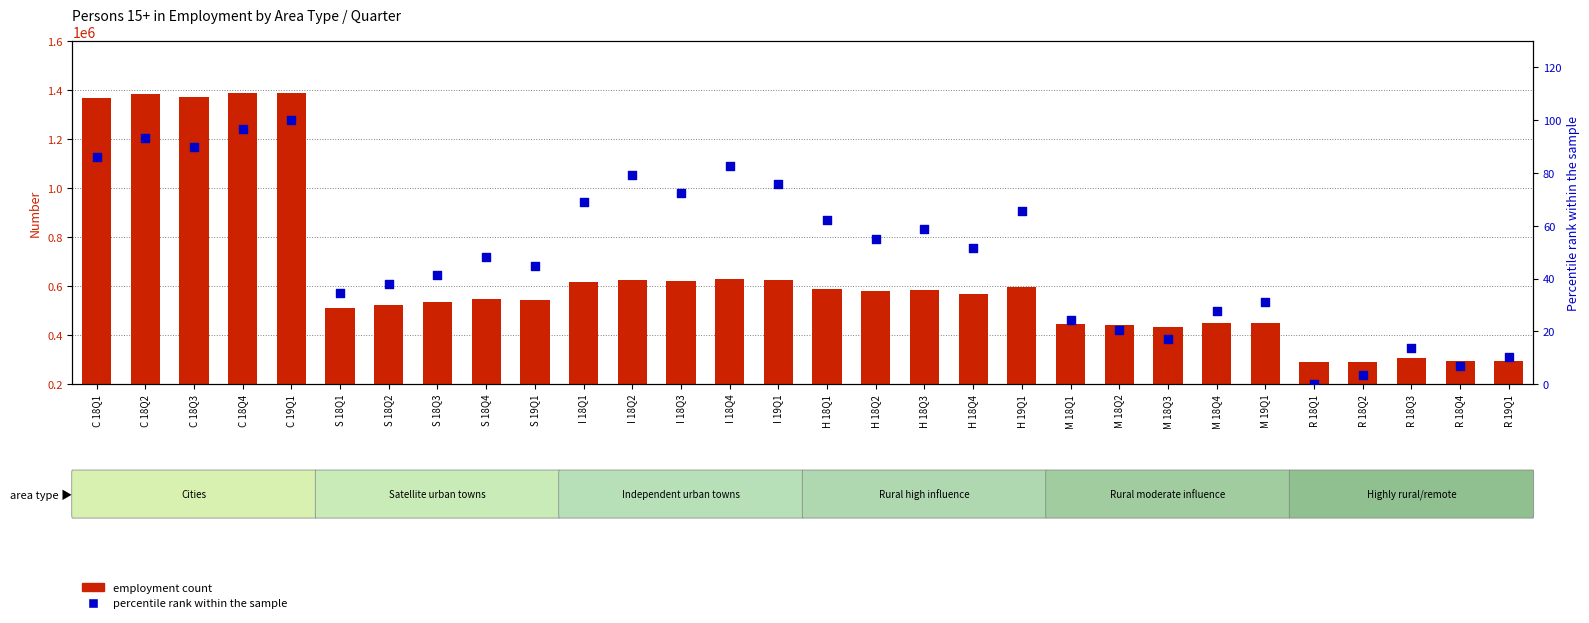

Is the value of percentile rank within the sample at I 18Q1 greater than the value of employment count at M 19Q1?

No